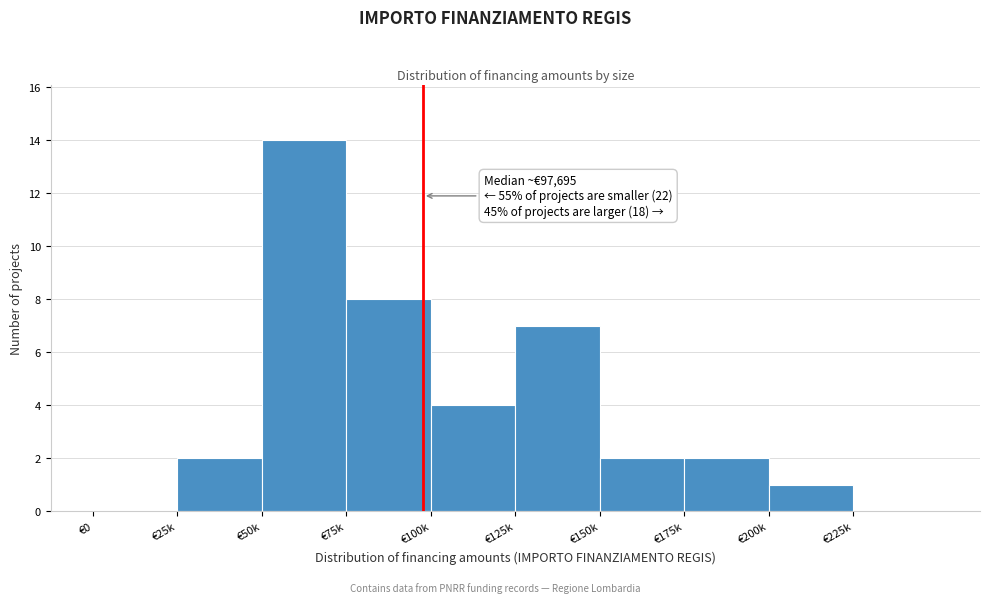

Reading right to left, what are all the values shown in this chart?

€225k=0	€200k=1	€175k=2	€150k=2	€125k=7	€100k=4	€75k=8	€50k=14	€25k=2	€0=0